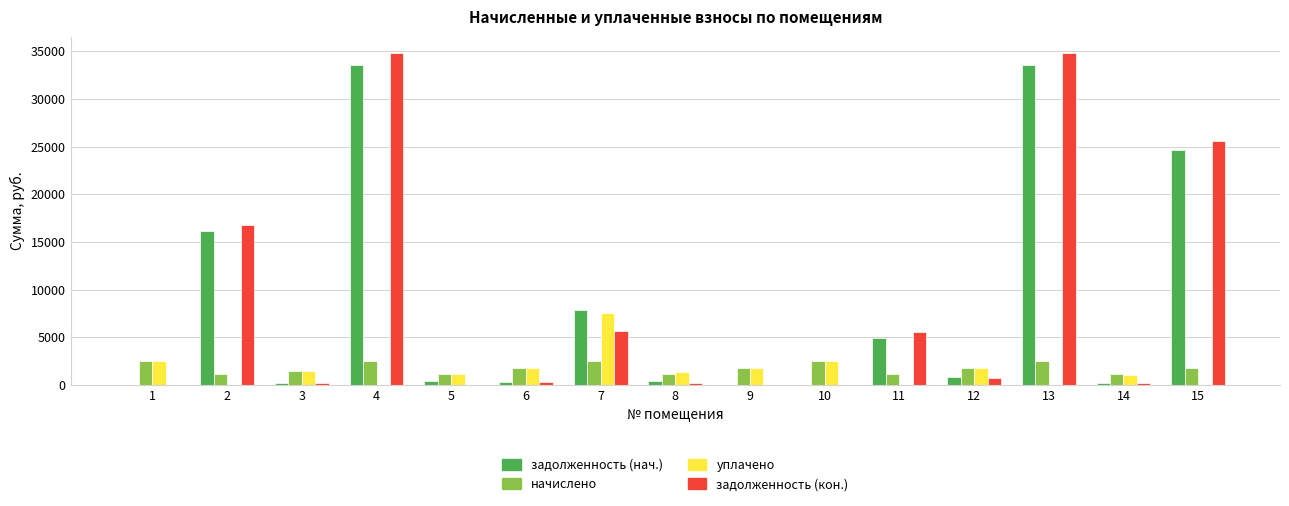

Which series changed the most between 7 and 9?

задолженность (нач.)